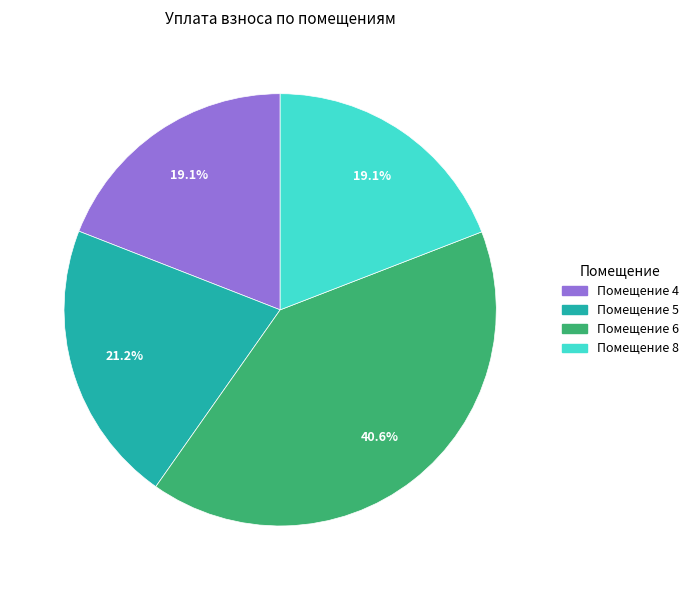

Is there a majority slice in this chart?

No